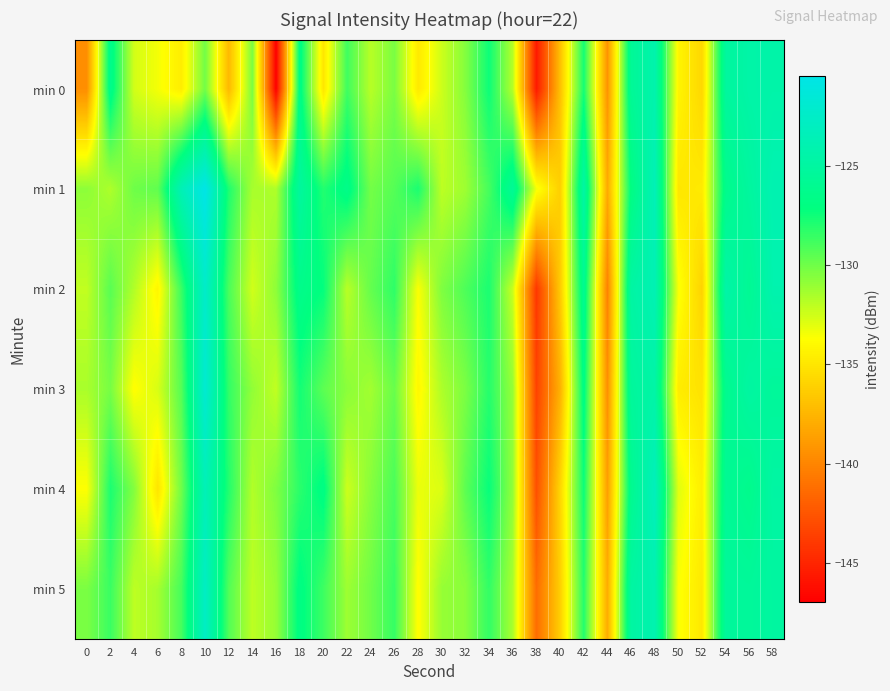

Which label corresponds to the largest value in the chart?

10